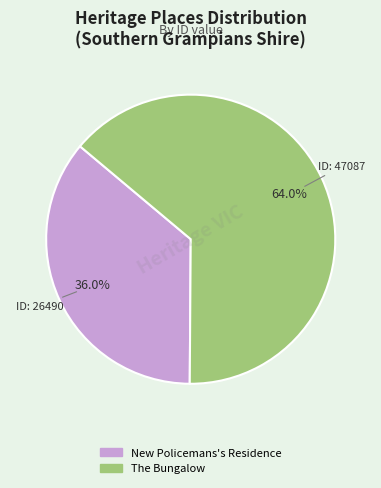

True or false: The Bungalow accounts for 64% of the total.

True